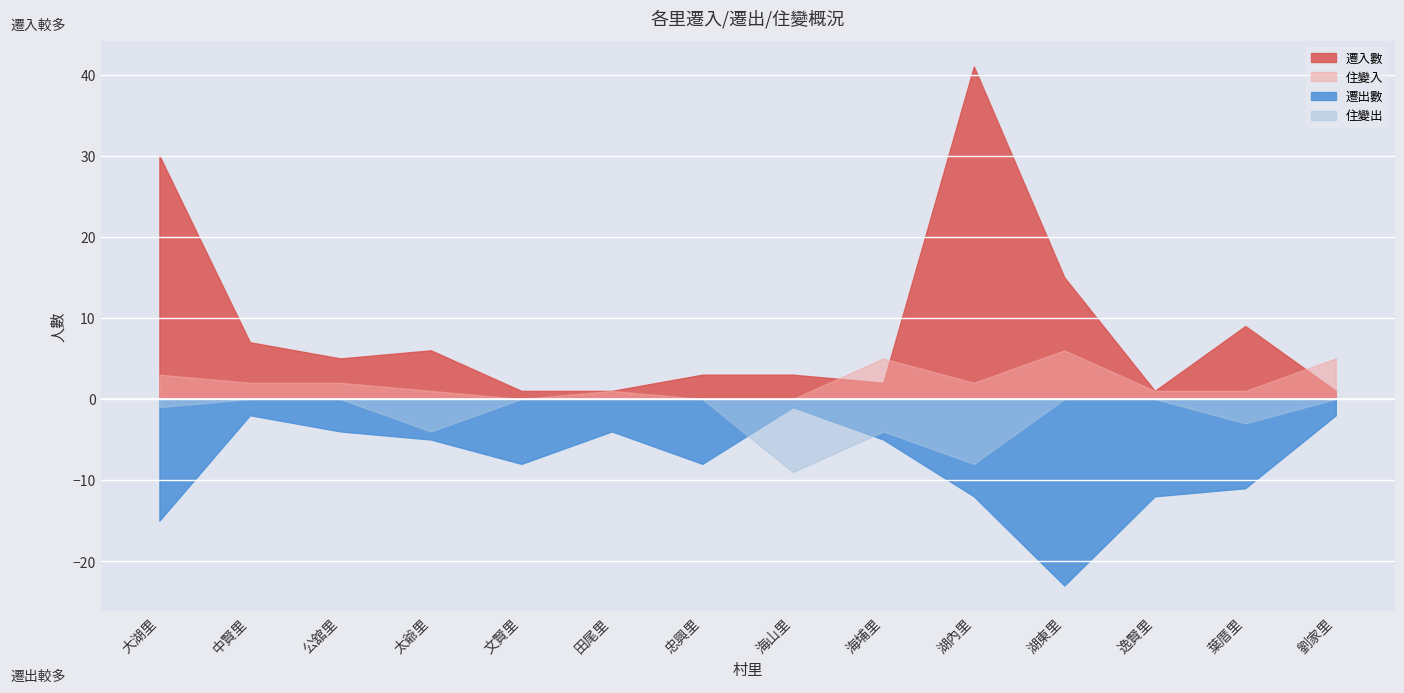

Which series has the largest total across all categories?

遷入數